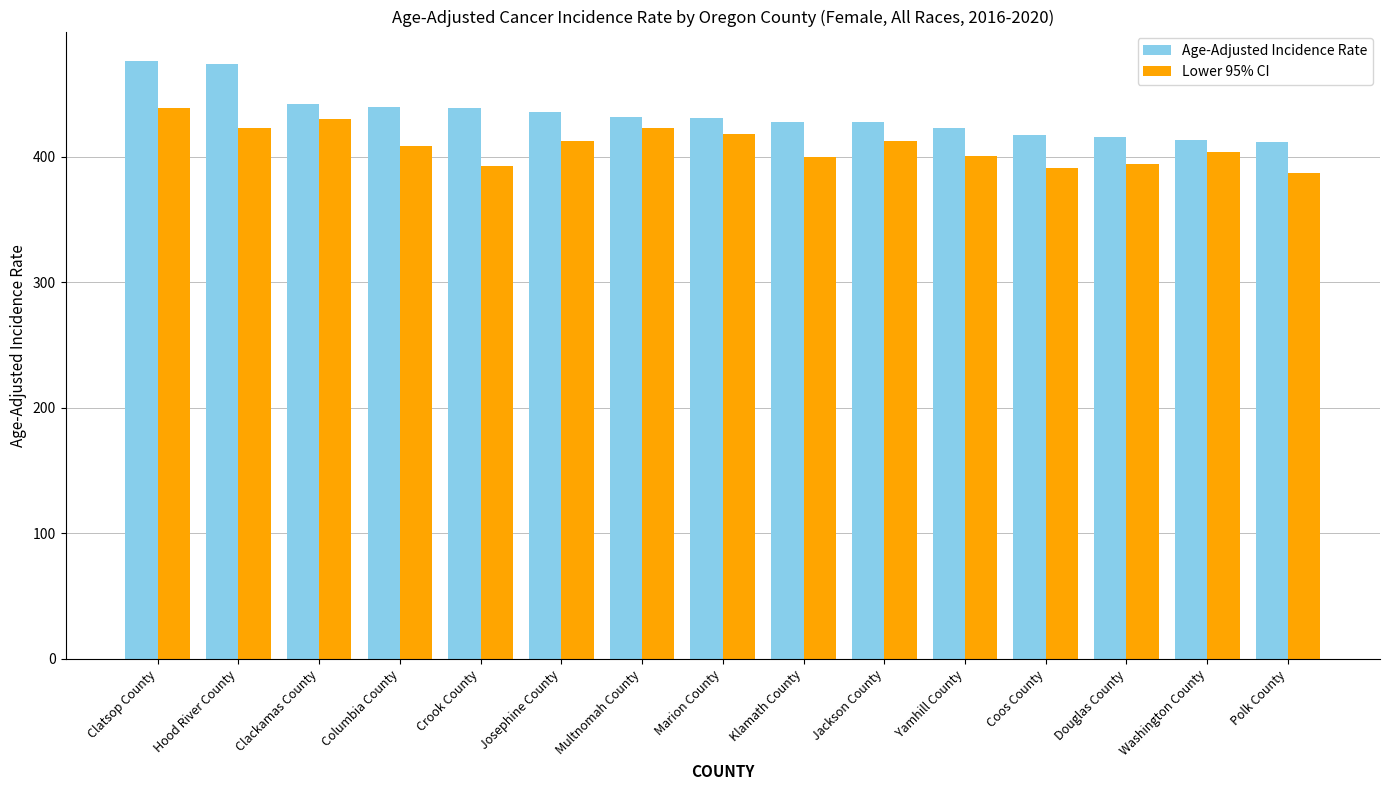

What is the difference between the highest and lowest values at Hood River County?

51.0